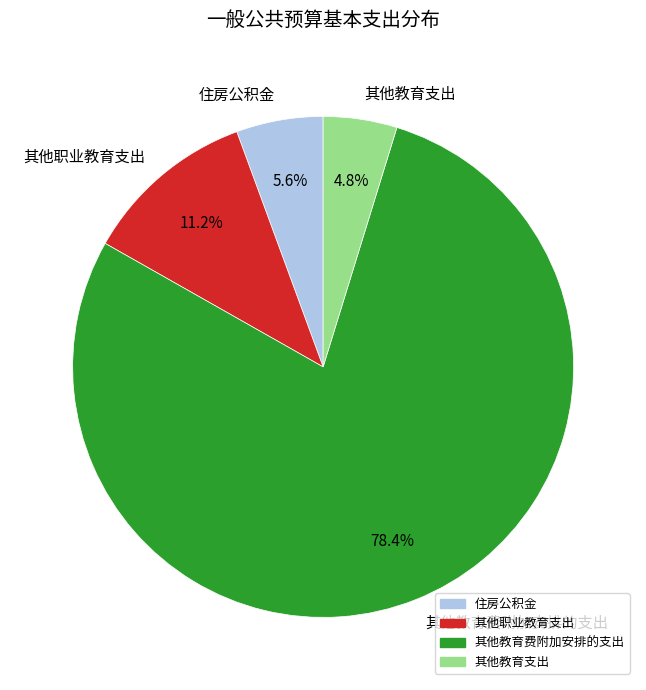

Which category accounts for the majority?

其他教育费附加安排的支出